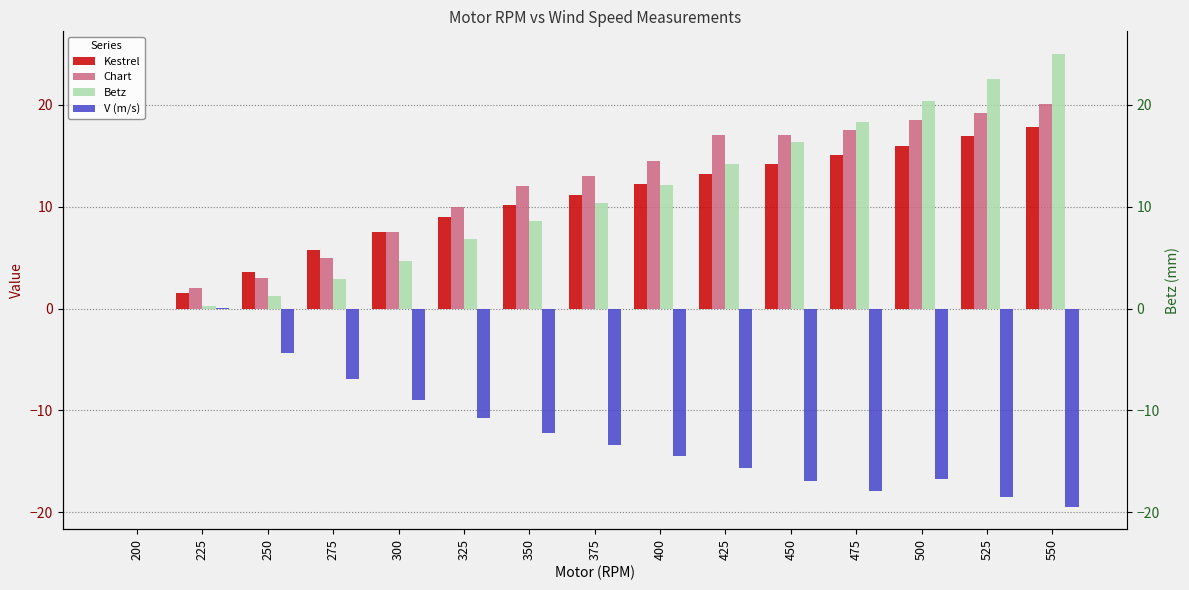

True or false: Betz has a value of 7.0 at 375.

False